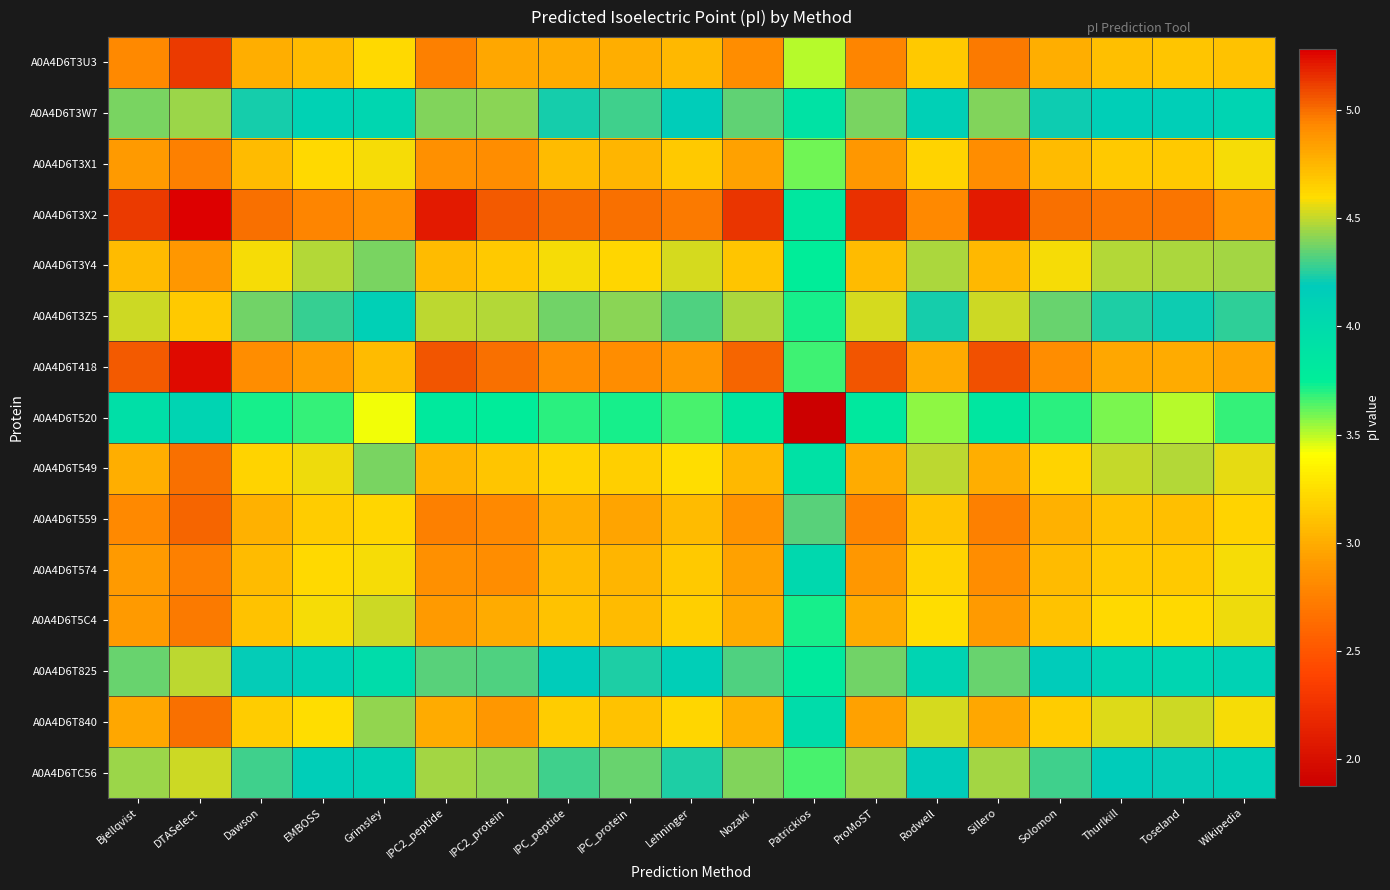

How many categories are shown in the chart?

19